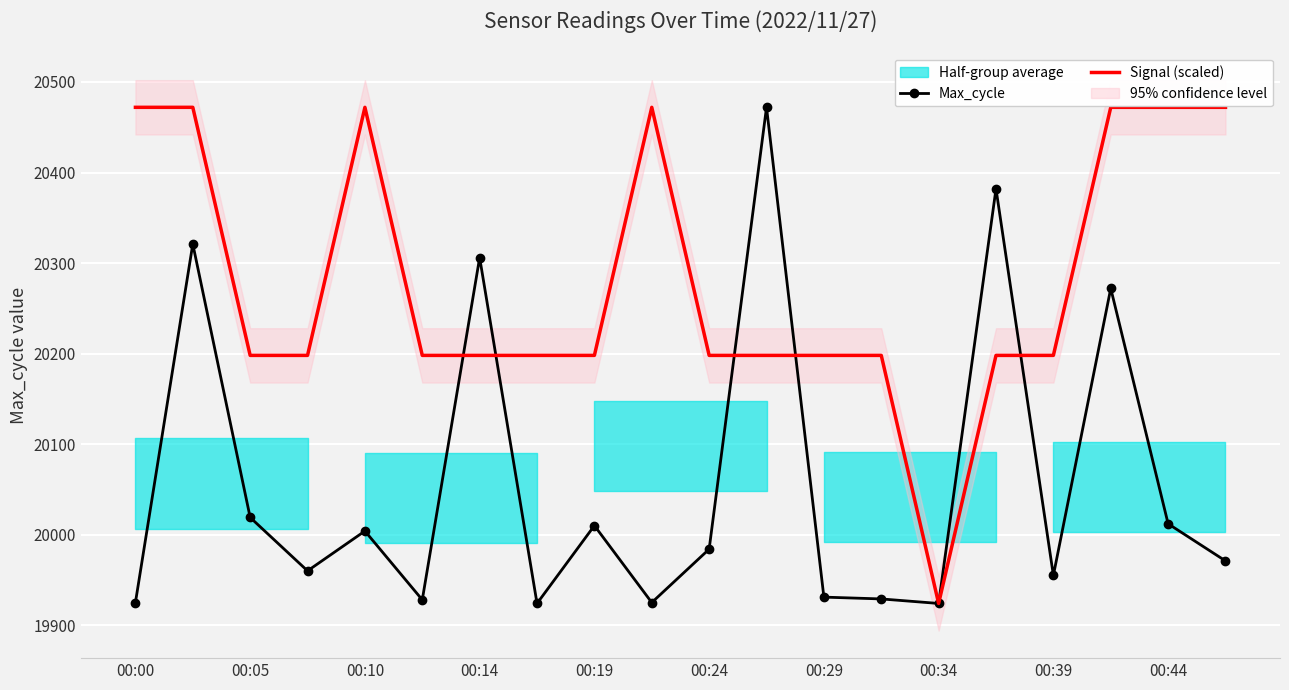

How many data points in Max_cycle are above 19984?

9